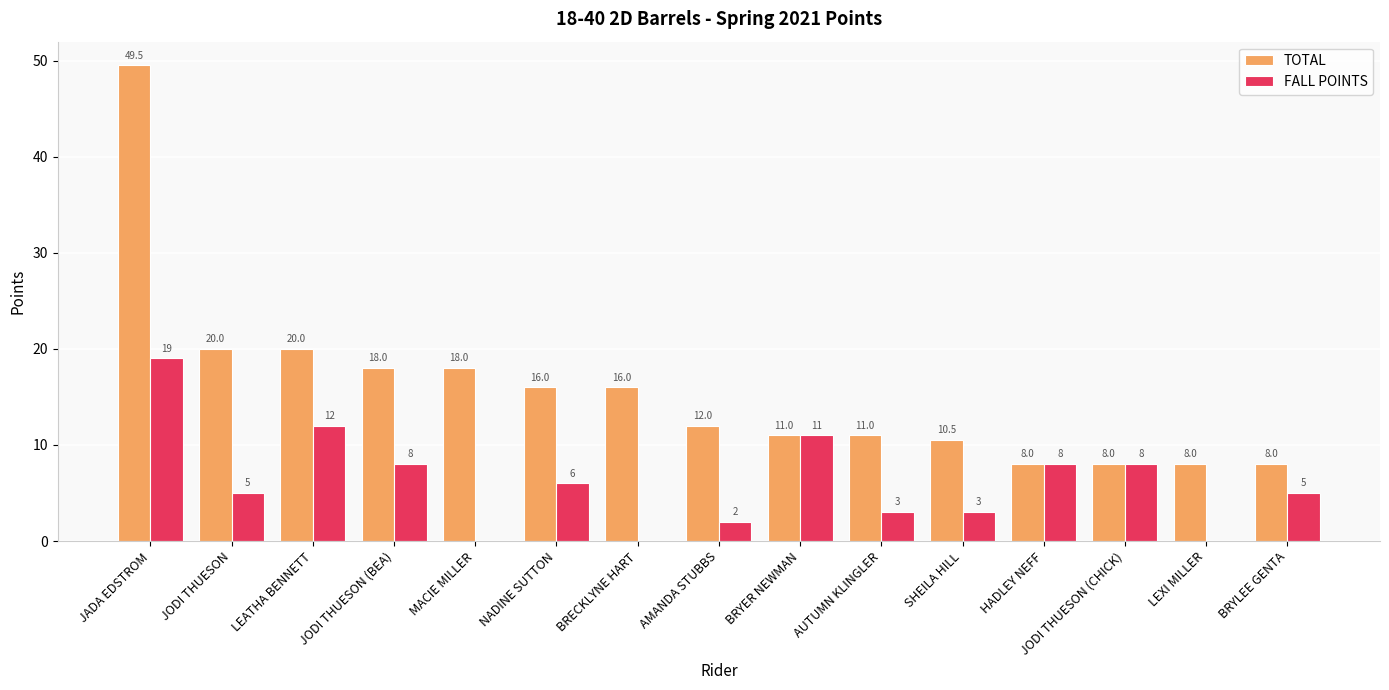

Does the chart contain stacked bars?

No